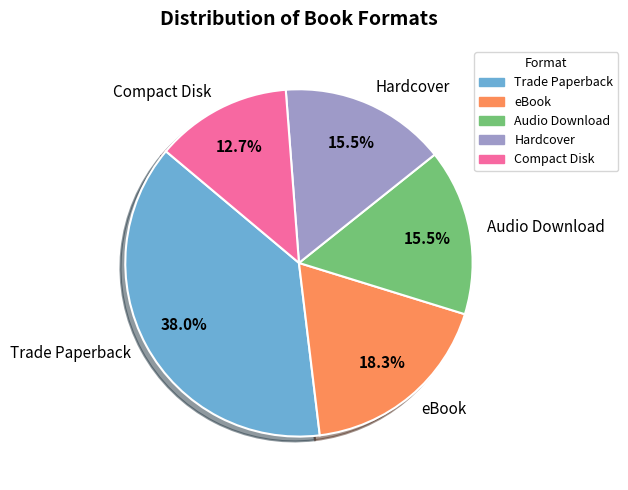

Does Compact Disk represent more than half of the total?

No